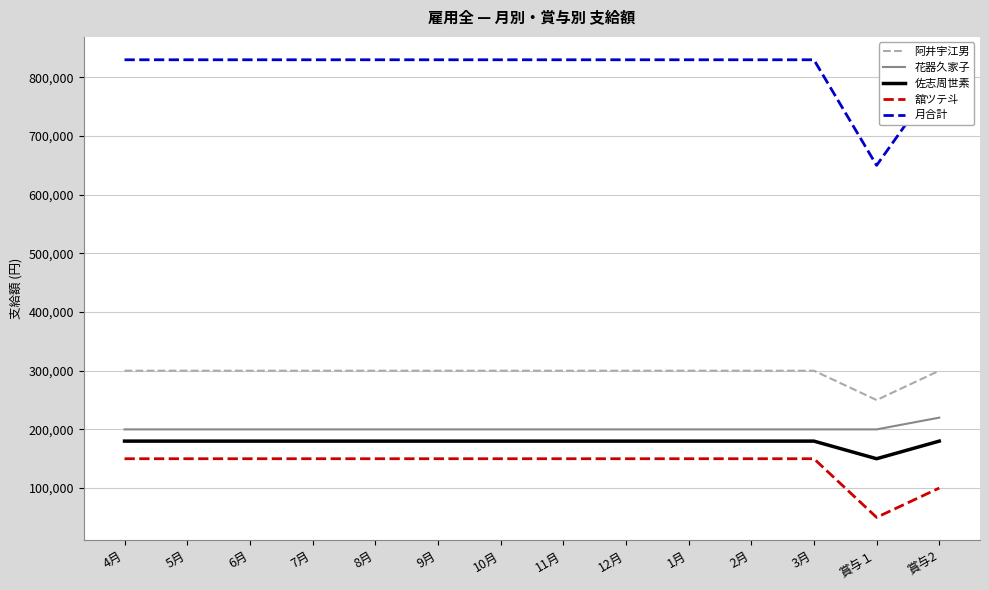

What is the average value of the 阿井宇江男 series?

296429